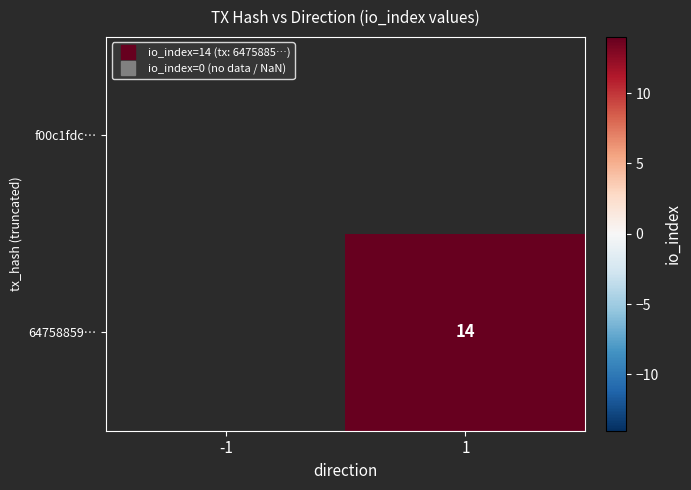

At -1, list the series in order from smallest to largest.

f00c1fdc…, 64758859…